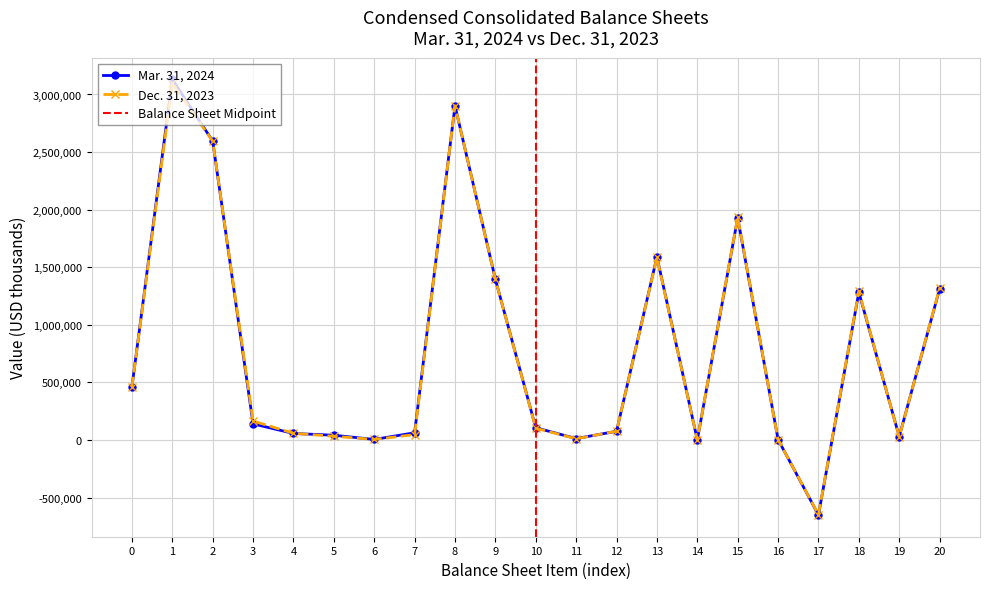

Where do Mar. 31, 2024 and Dec. 31, 2023 first cross each other?

0 and 1